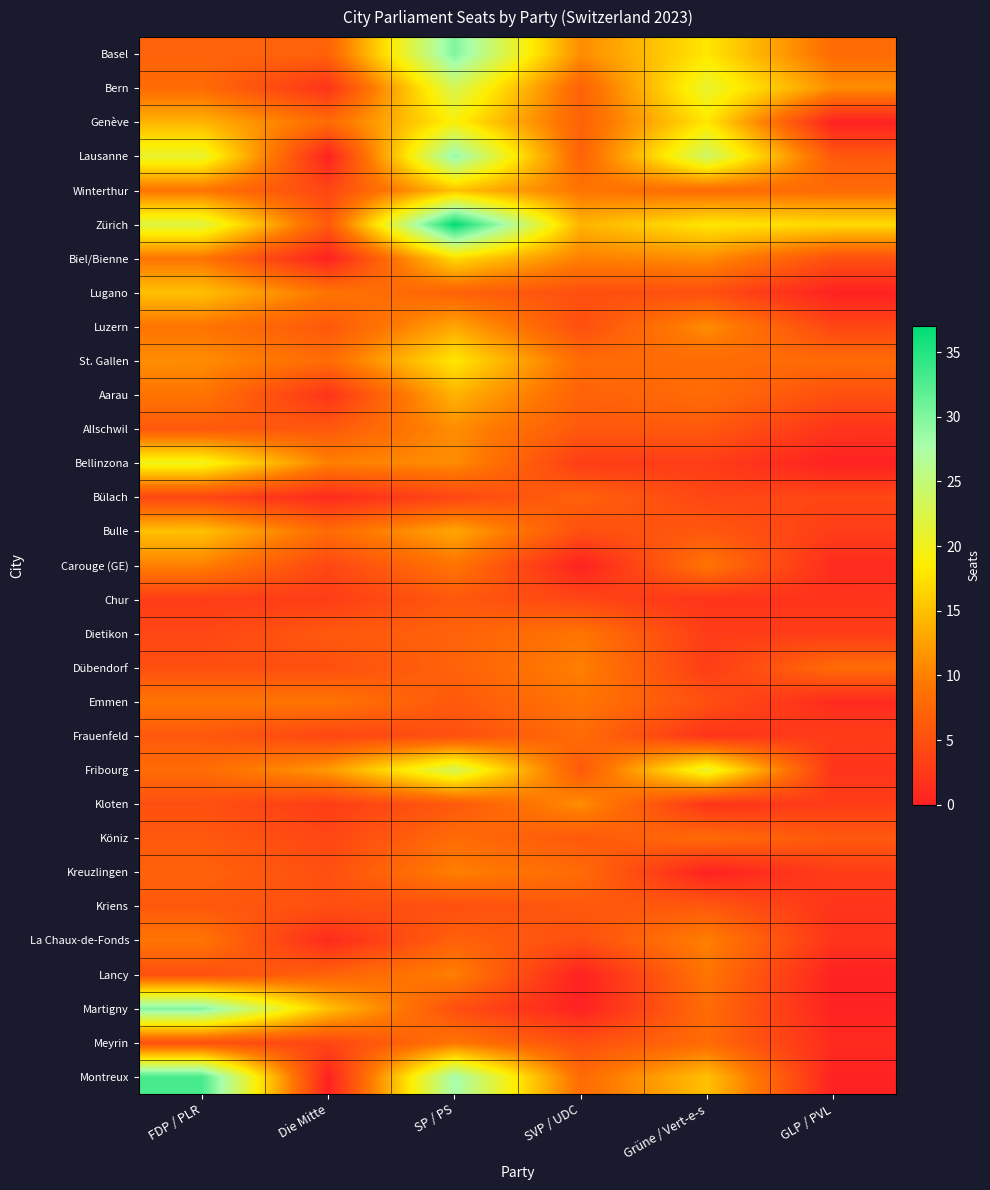

Which series has the largest range (max minus min)?

Montreux